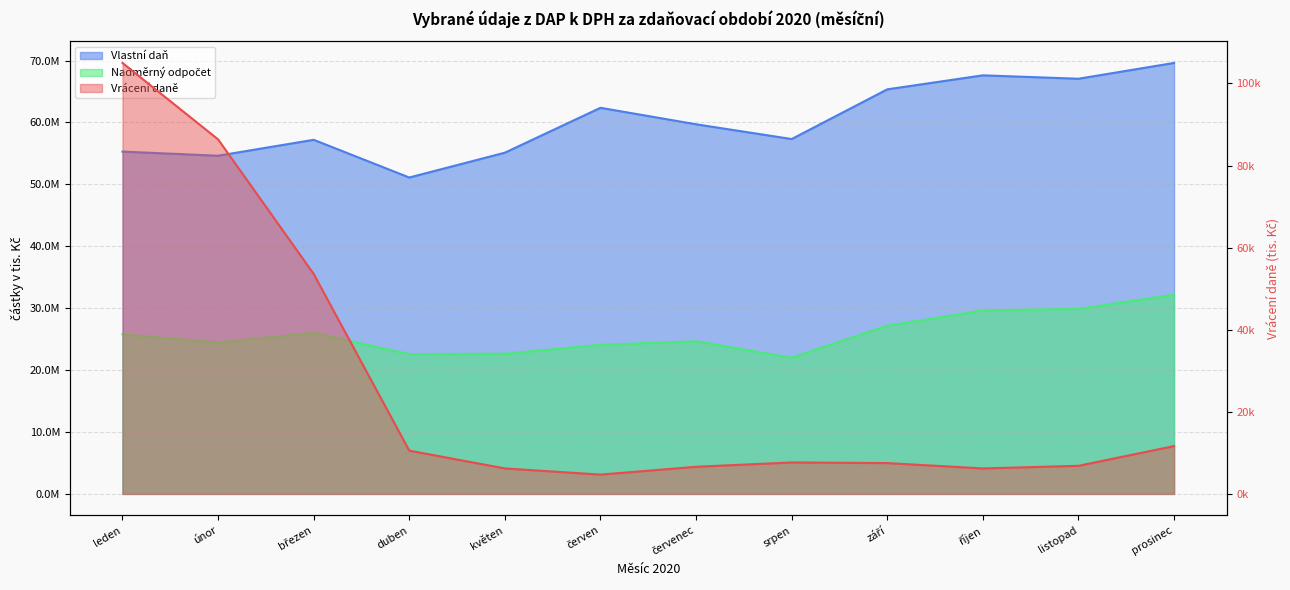

How many lines are shown in the chart?

3